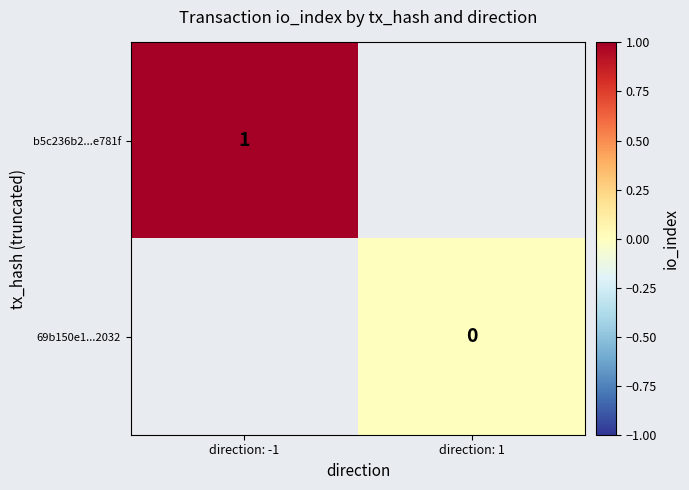

Is the value of 69b150e1...2032 at direction: 1 greater than the value of b5c236b2...e781f at direction: 1?

No